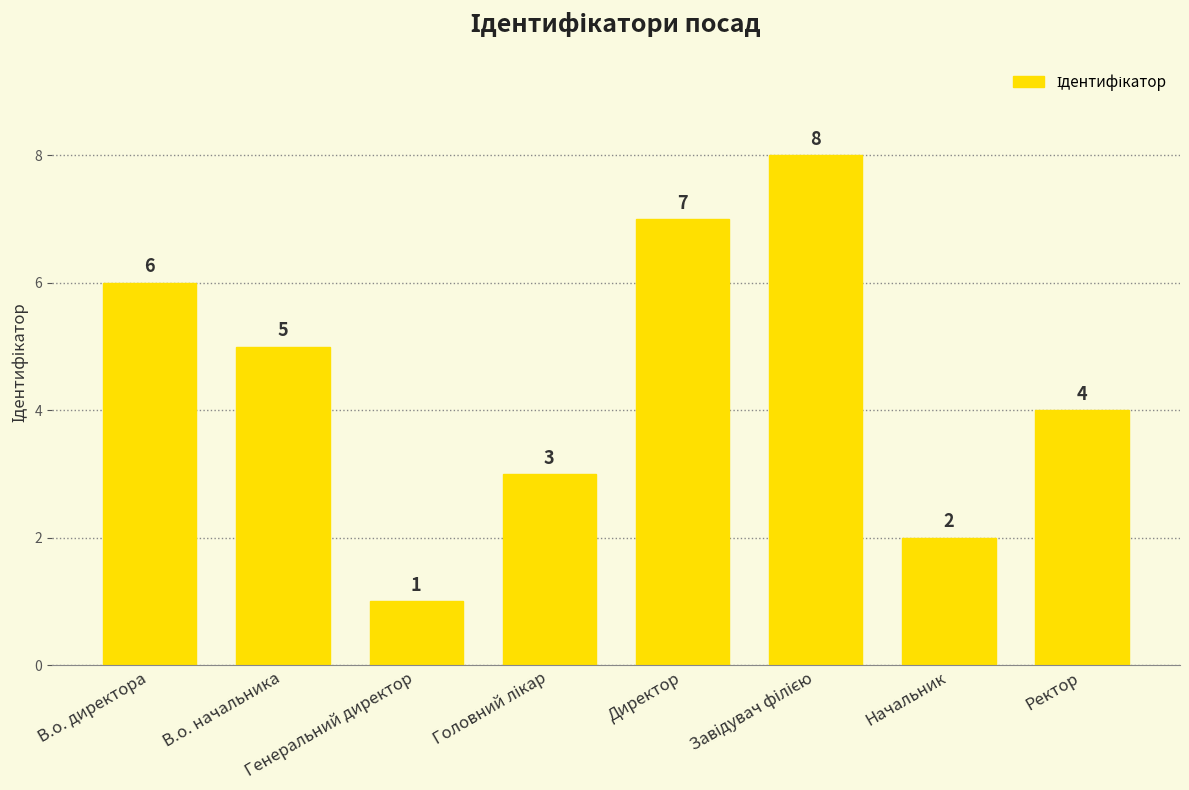

Which category has the lowest value across all series?

Генеральний директор